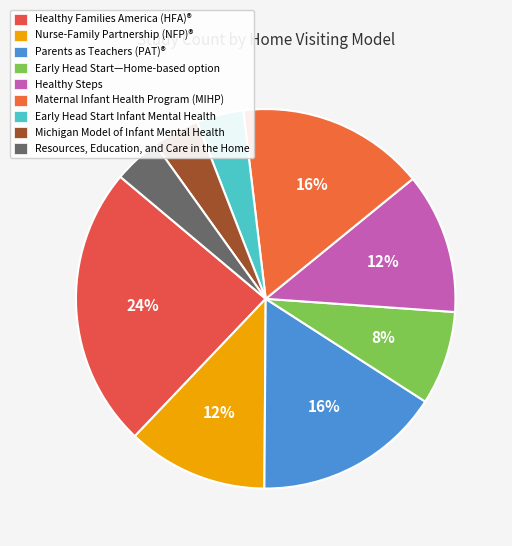

How many segments does this pie chart have?

9